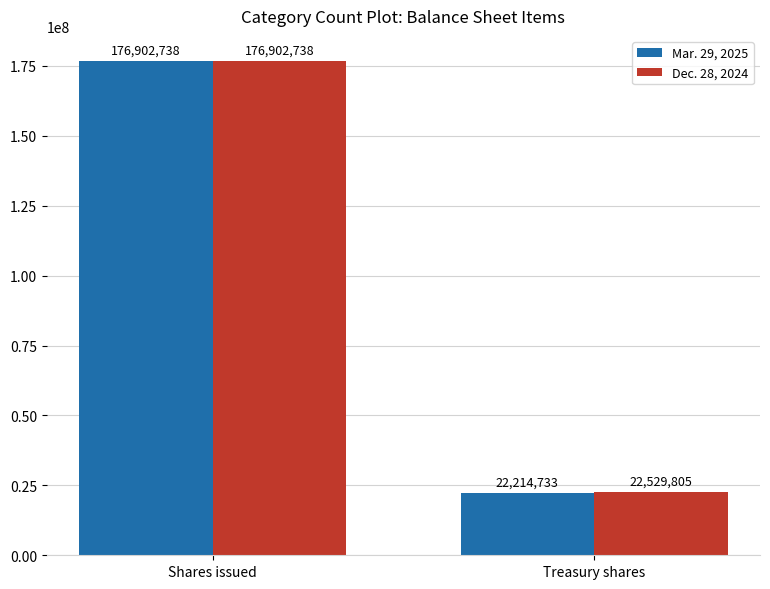

What are all the series names shown in the legend?

Mar. 29, 2025, Dec. 28, 2024